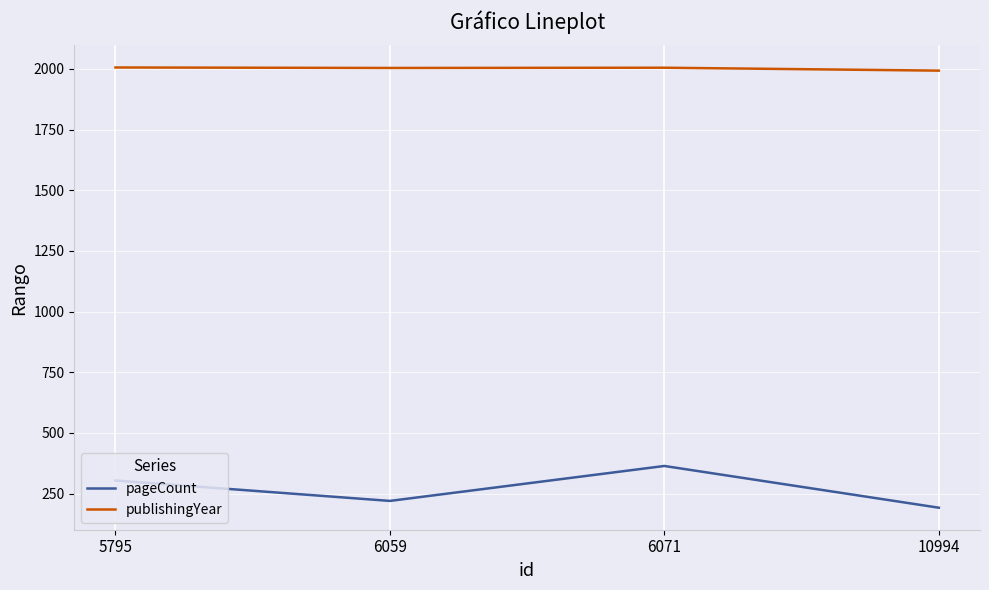

What is the difference between the highest and lowest values at 6071?

1641